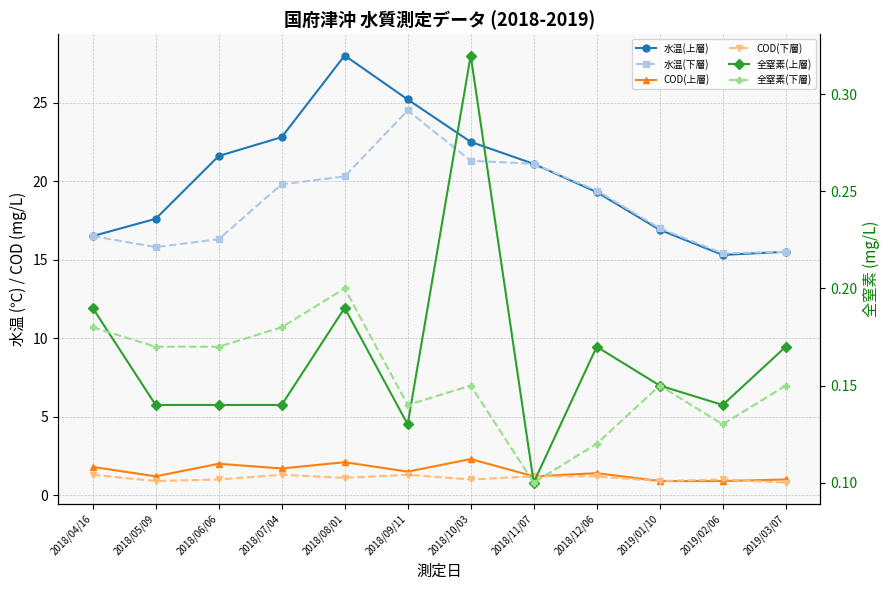

Reading left to right, what are all the values shown in this chart?

水温(上層): 2018/04/16=16.5	2018/05/09=17.6	2018/06/06=21.6	2018/07/04=22.8	2018/08/01=28.0	2018/09/11=25.2	2018/10/03=22.5	2018/11/07=21.1	2018/12/06=19.3	2019/01/10=16.9	2019/02/06=15.3	2019/03/07=15.5
水温(下層): 2018/04/16=16.5	2018/05/09=15.8	2018/06/06=16.3	2018/07/04=19.8	2018/08/01=20.3	2018/09/11=24.5	2018/10/03=21.3	2018/11/07=21.1	2018/12/06=19.4	2019/01/10=17.0	2019/02/06=15.4	2019/03/07=15.5
COD(上層): 2018/04/16=1.8	2018/05/09=1.2	2018/06/06=2.0	2018/07/04=1.7	2018/08/01=2.1	2018/09/11=1.5	2018/10/03=2.3	2018/11/07=1.2	2018/12/06=1.4	2019/01/10=0.9	2019/02/06=0.9	2019/03/07=1.0
COD(下層): 2018/04/16=1.3	2018/05/09=0.9	2018/06/06=1.0	2018/07/04=1.3	2018/08/01=1.1	2018/09/11=1.3	2018/10/03=1.0	2018/11/07=1.2	2018/12/06=1.2	2019/01/10=0.9	2019/02/06=1.0	2019/03/07=0.8
全窒素(上層): 2018/04/16=0.2	2018/05/09=0.1	2018/06/06=0.1	2018/07/04=0.1	2018/08/01=0.2	2018/09/11=0.1	2018/10/03=0.3	2018/11/07=0.1	2018/12/06=0.2	2019/01/10=0.1	2019/02/06=0.1	2019/03/07=0.2
全窒素(下層): 2018/04/16=0.2	2018/05/09=0.2	2018/06/06=0.2	2018/07/04=0.2	2018/08/01=0.2	2018/09/11=0.1	2018/10/03=0.1	2018/11/07=0.1	2018/12/06=0.1	2019/01/10=0.1	2019/02/06=0.1	2019/03/07=0.1